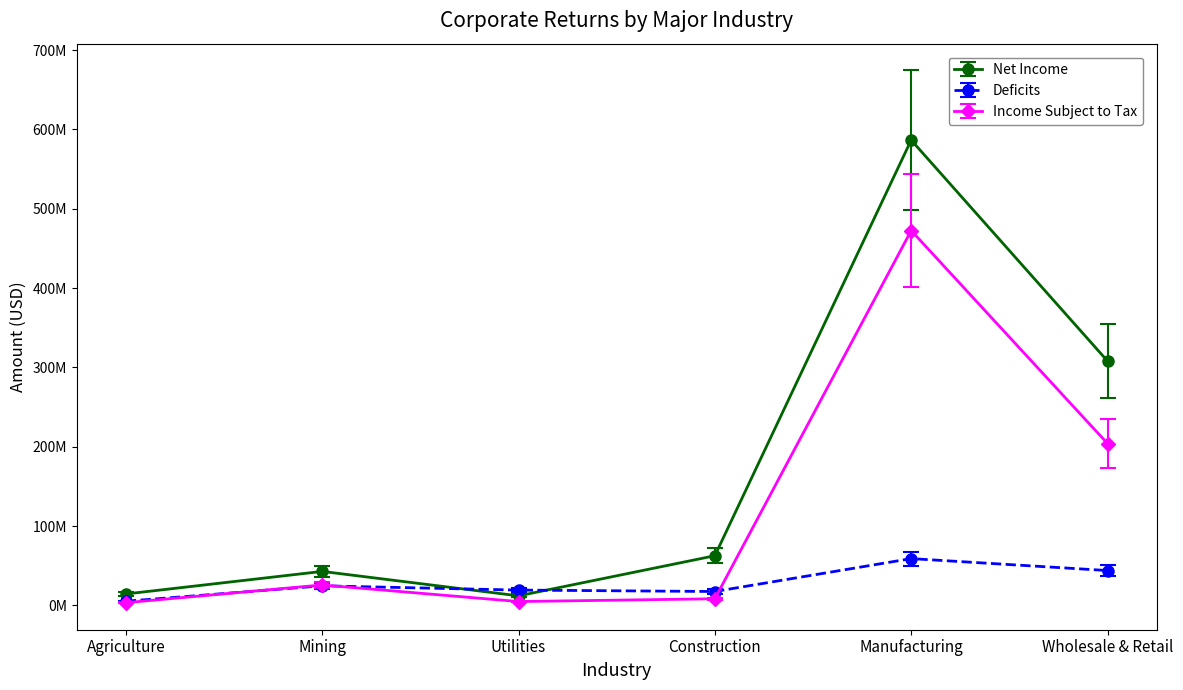

In Net Income, how many points are lower than both neighbors (excluding endpoints)?

1